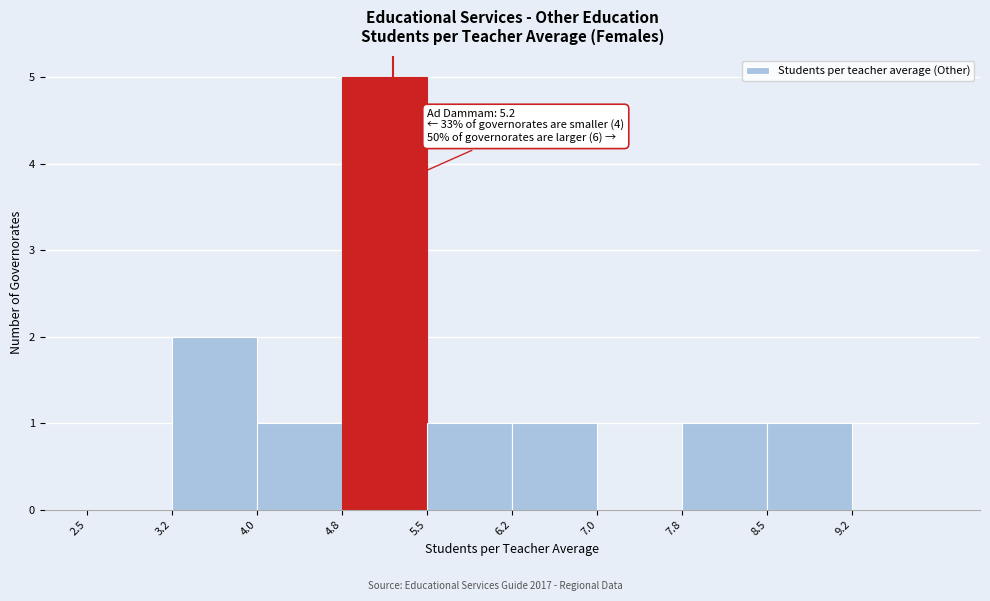

Over which range of the x-axis is the bar tallest?

4.75 to 5.50